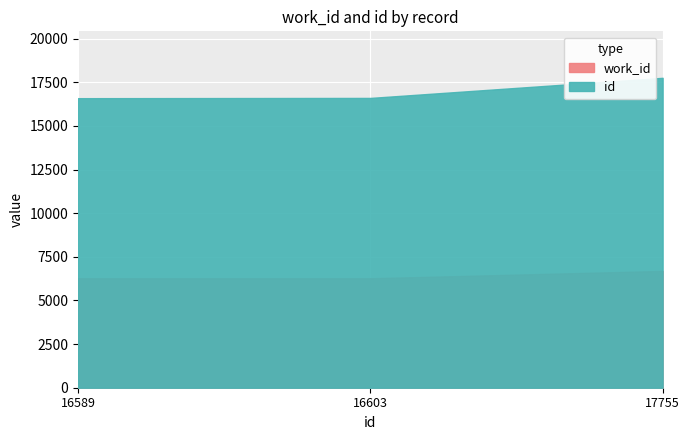

What is the highest value of the work_id series?

6691